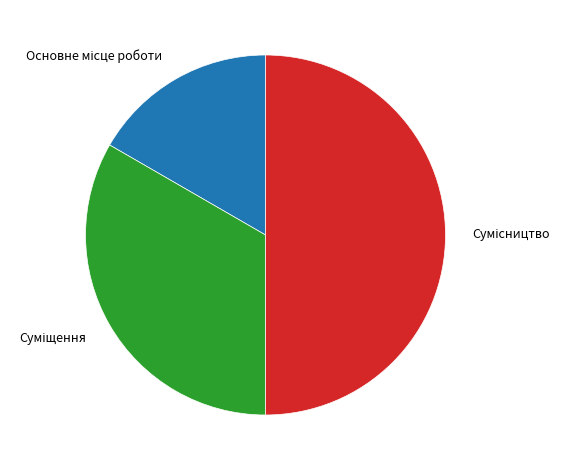

How much of the chart is everything except Суміщення?

66.7%